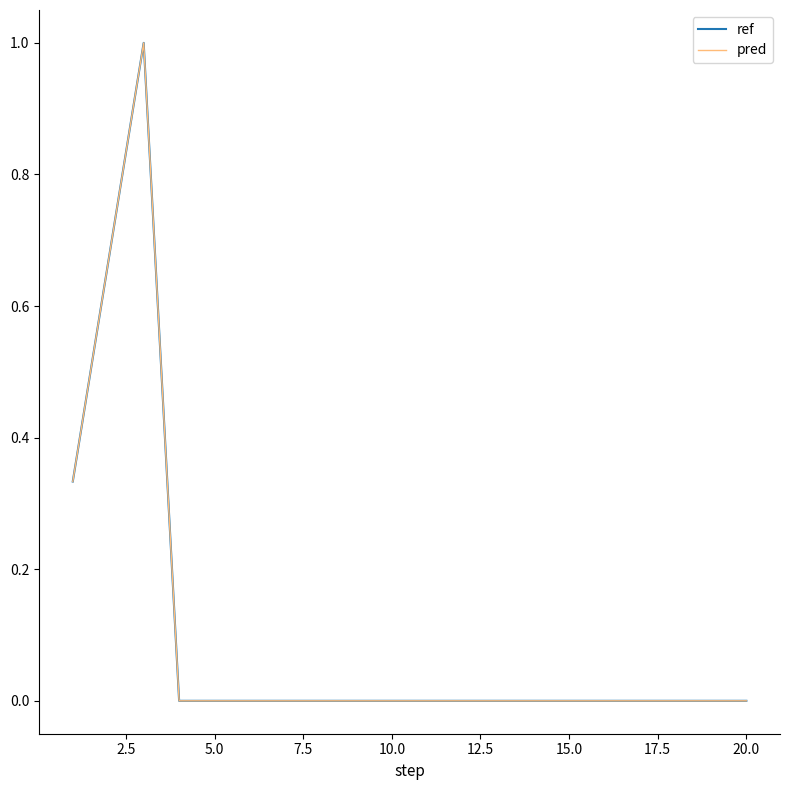

Does the chart have visible grid lines?

No